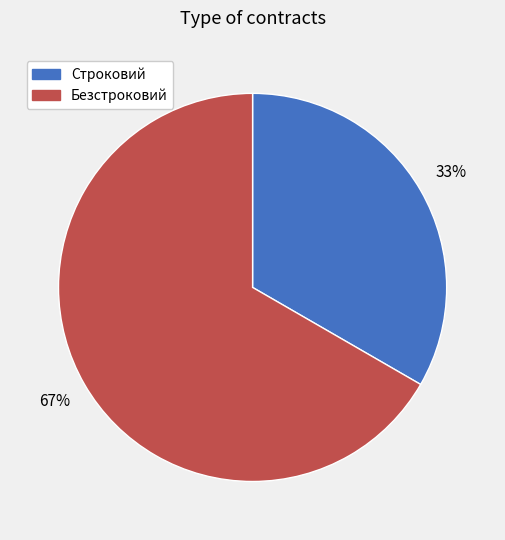

Between Строковий and Безстроковий, which is larger?

Безстроковий